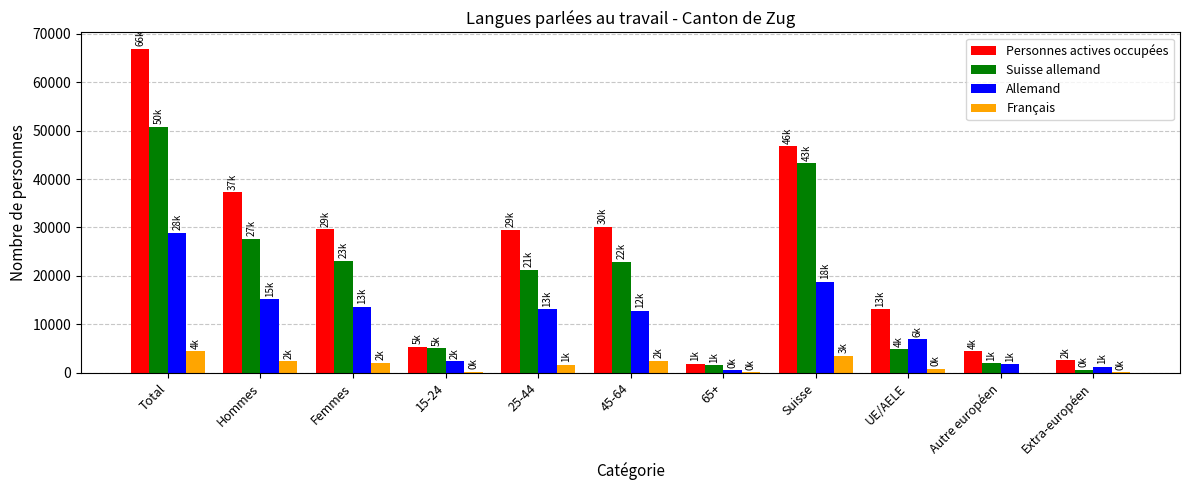

Between Hommes and Autre européen, which series saw the biggest shift?

Personnes actives occupées